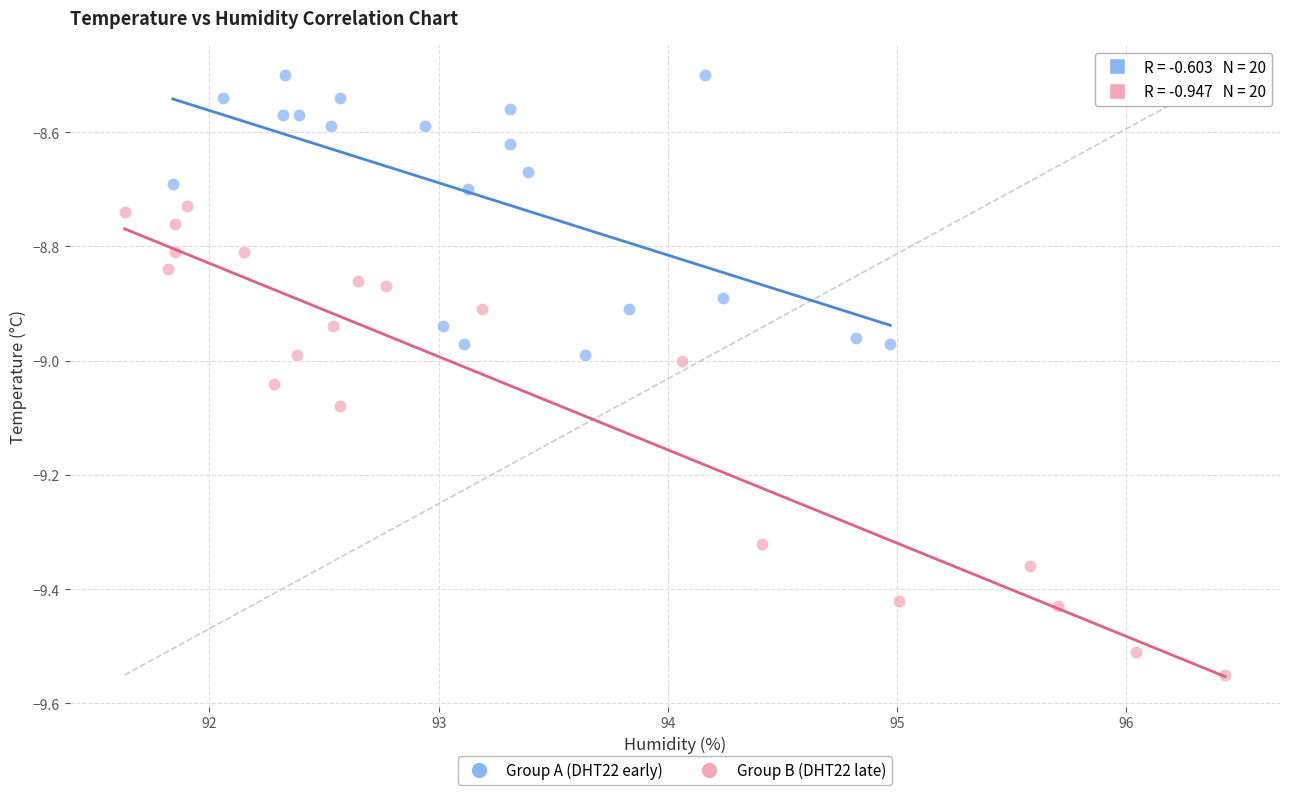

Which series has the widest spread of Y values?

Group B (DHT22 late)